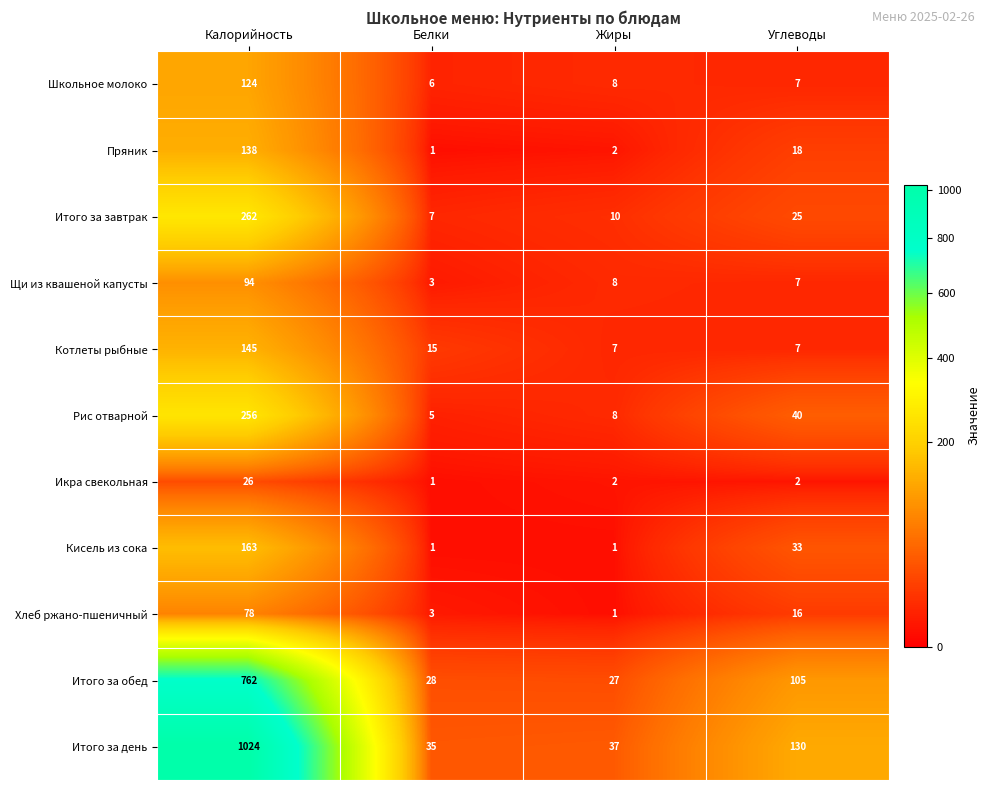

What is the minimum value for Итого за завтрак?

7